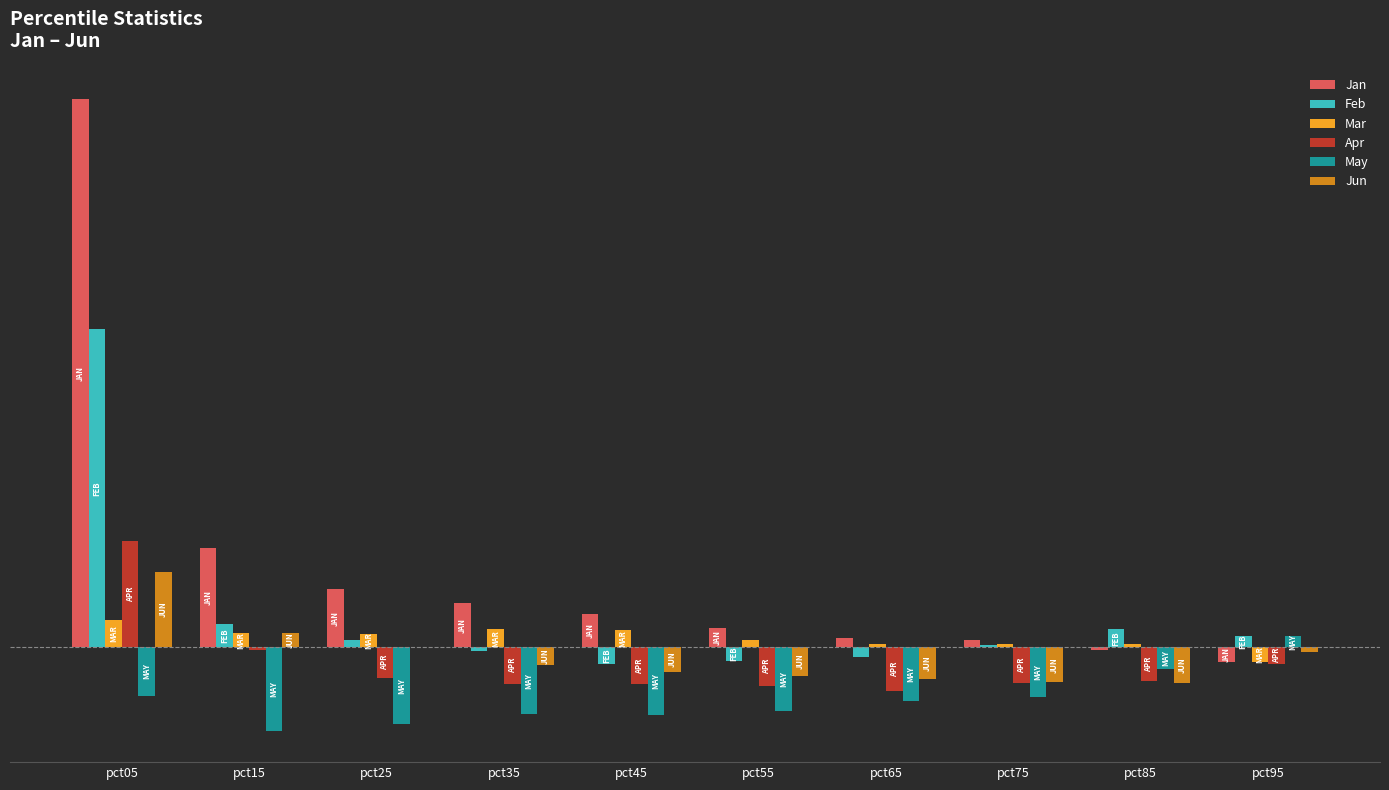

What is the sum of all Jun values?

-1.3